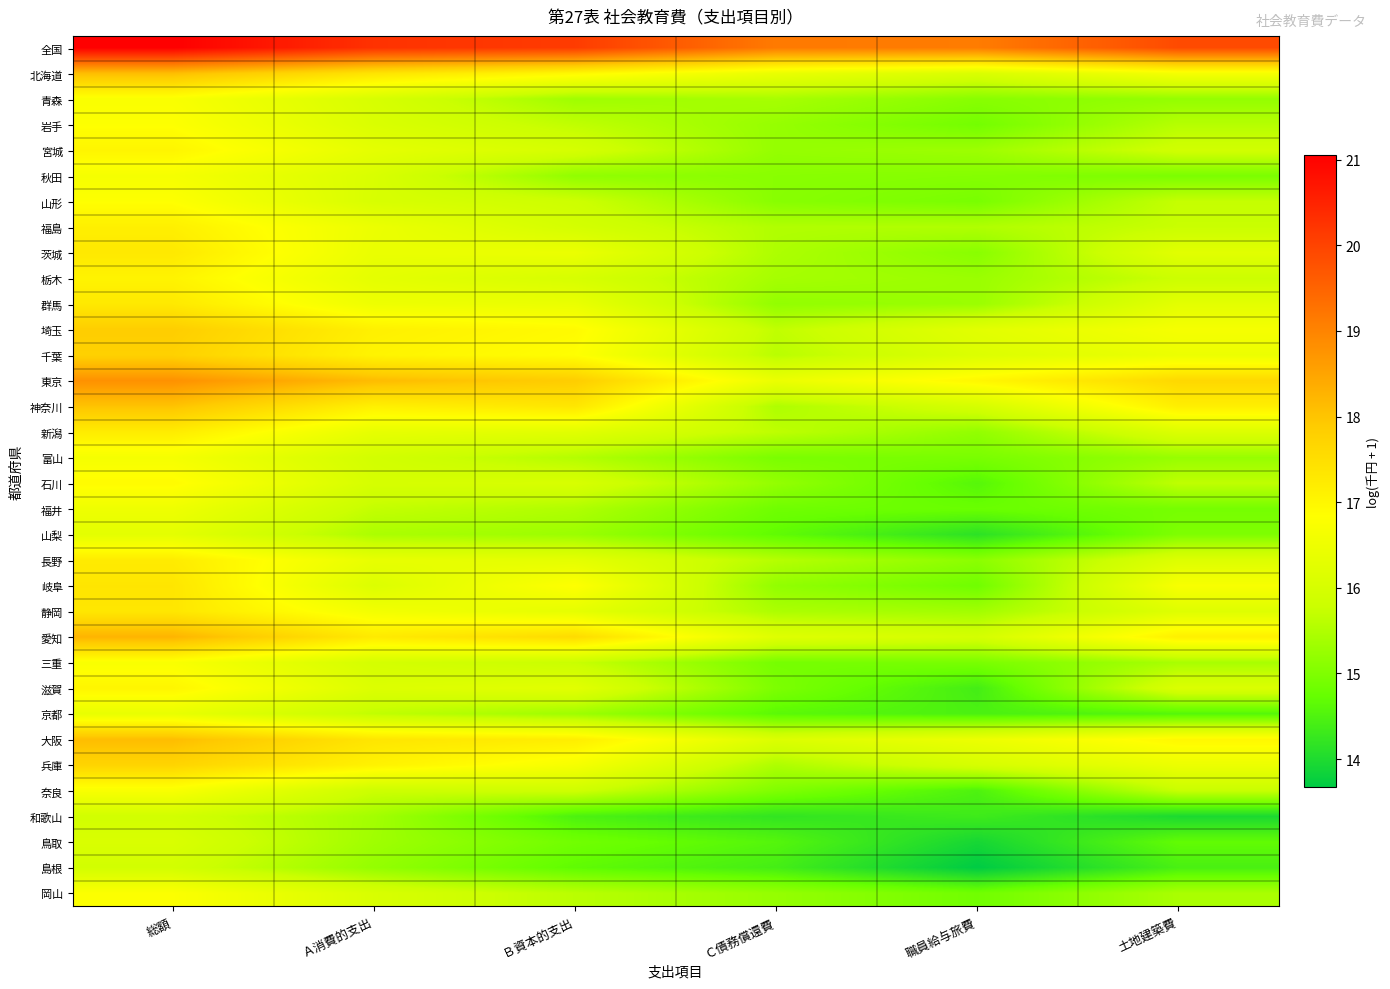

Count the number of data series in this chart.

34